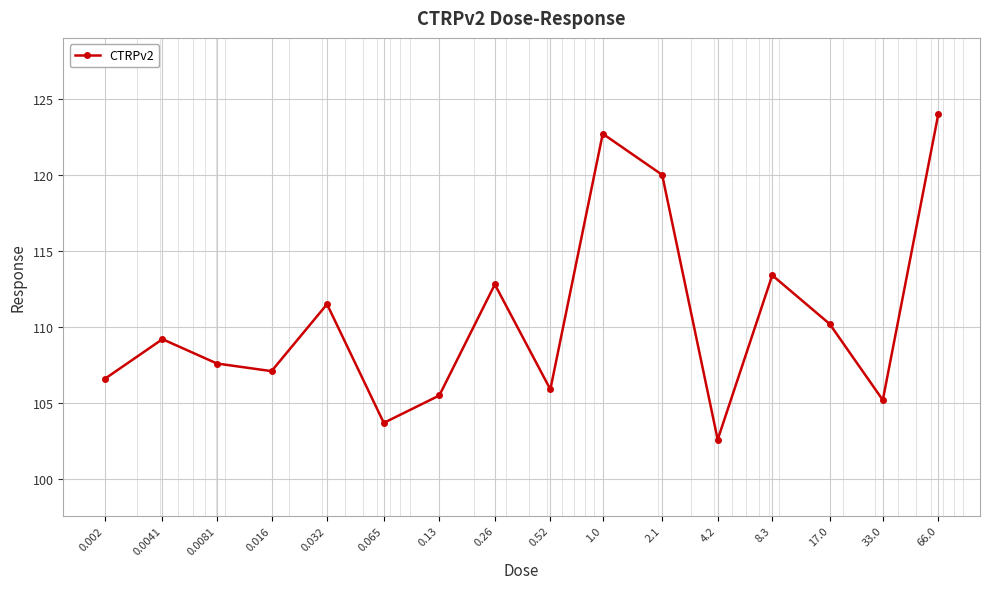

What is the difference between the maximum and minimum values?

21.4